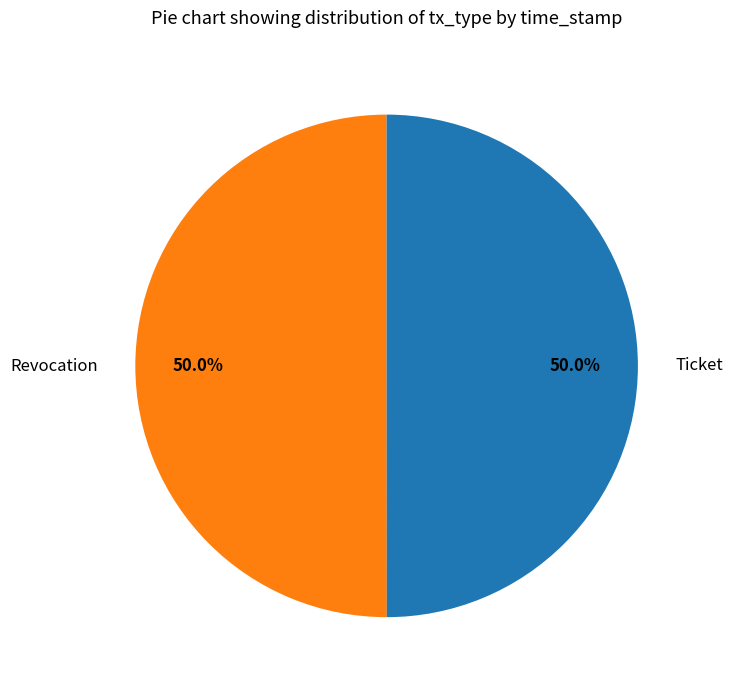

Approximately how many times larger is the value at Ticket compared to Revocation?

1.0